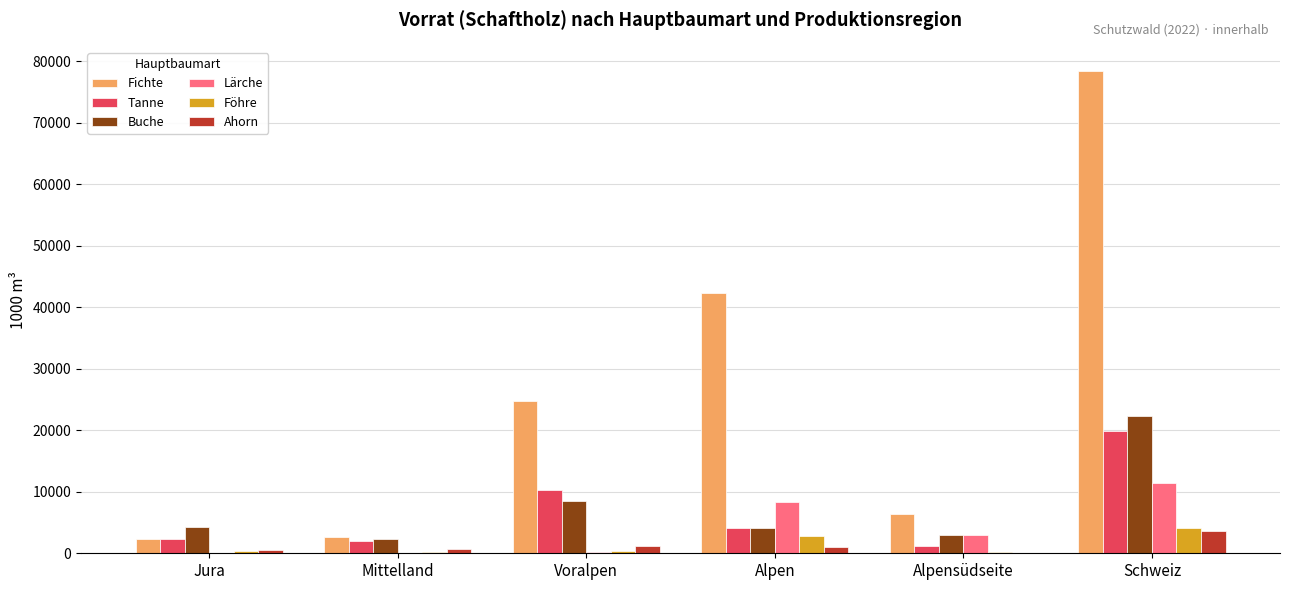

The value of Fichte at Jura is 2336. True or false?

True